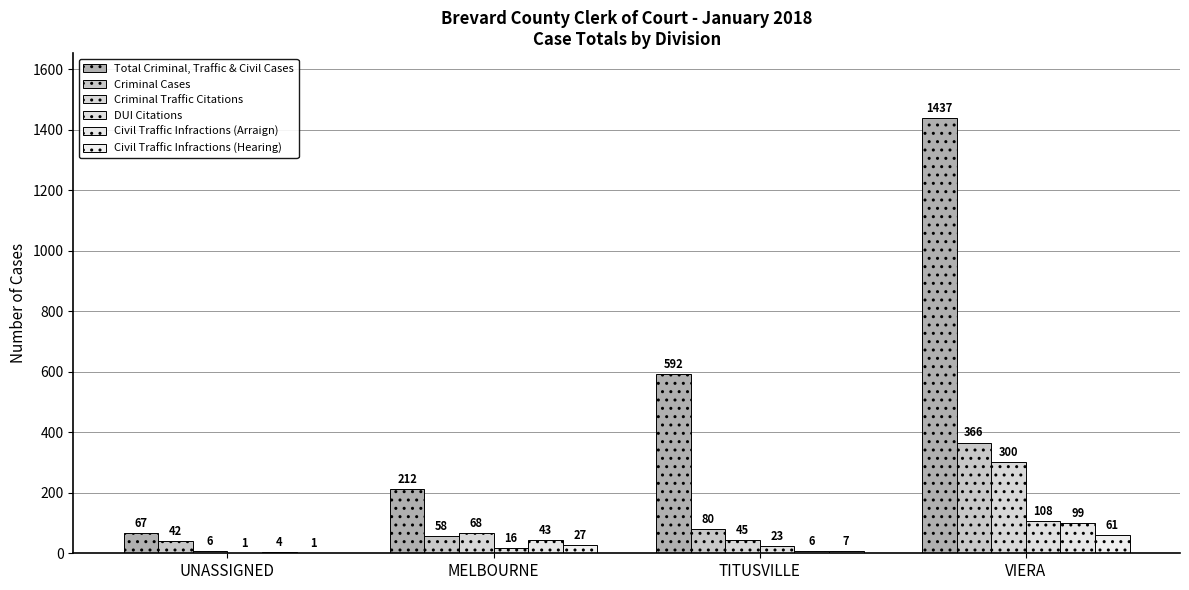

How many series are shown in this chart?

6